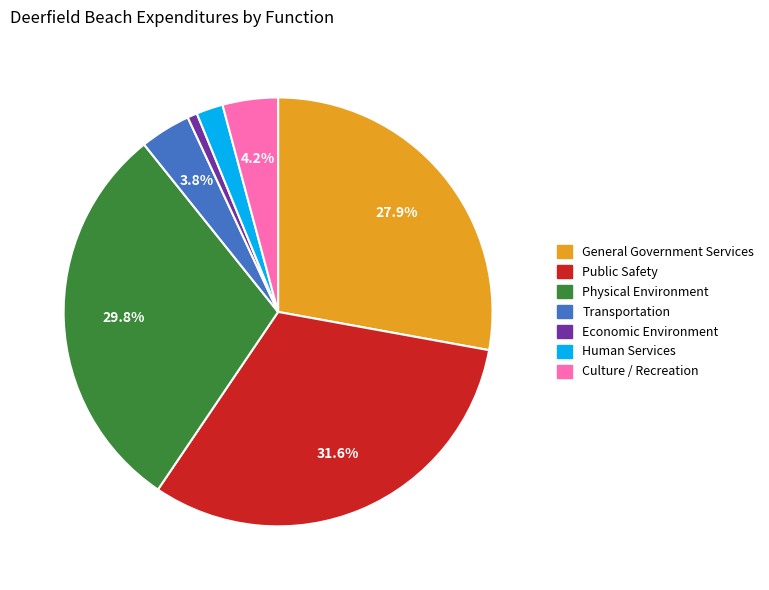

What is the largest slice in the pie chart?

Public Safety